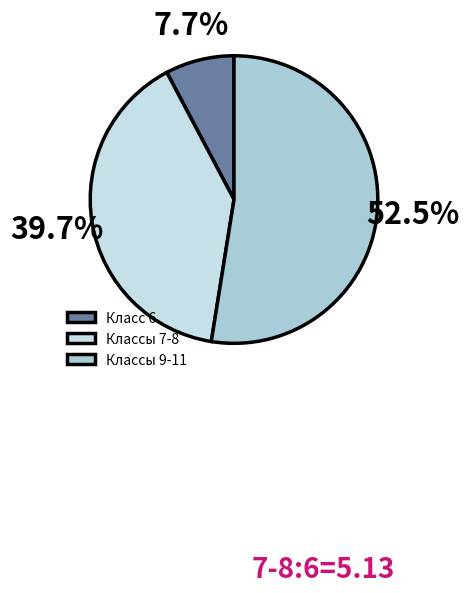

Does any single category account for the majority?

Yes